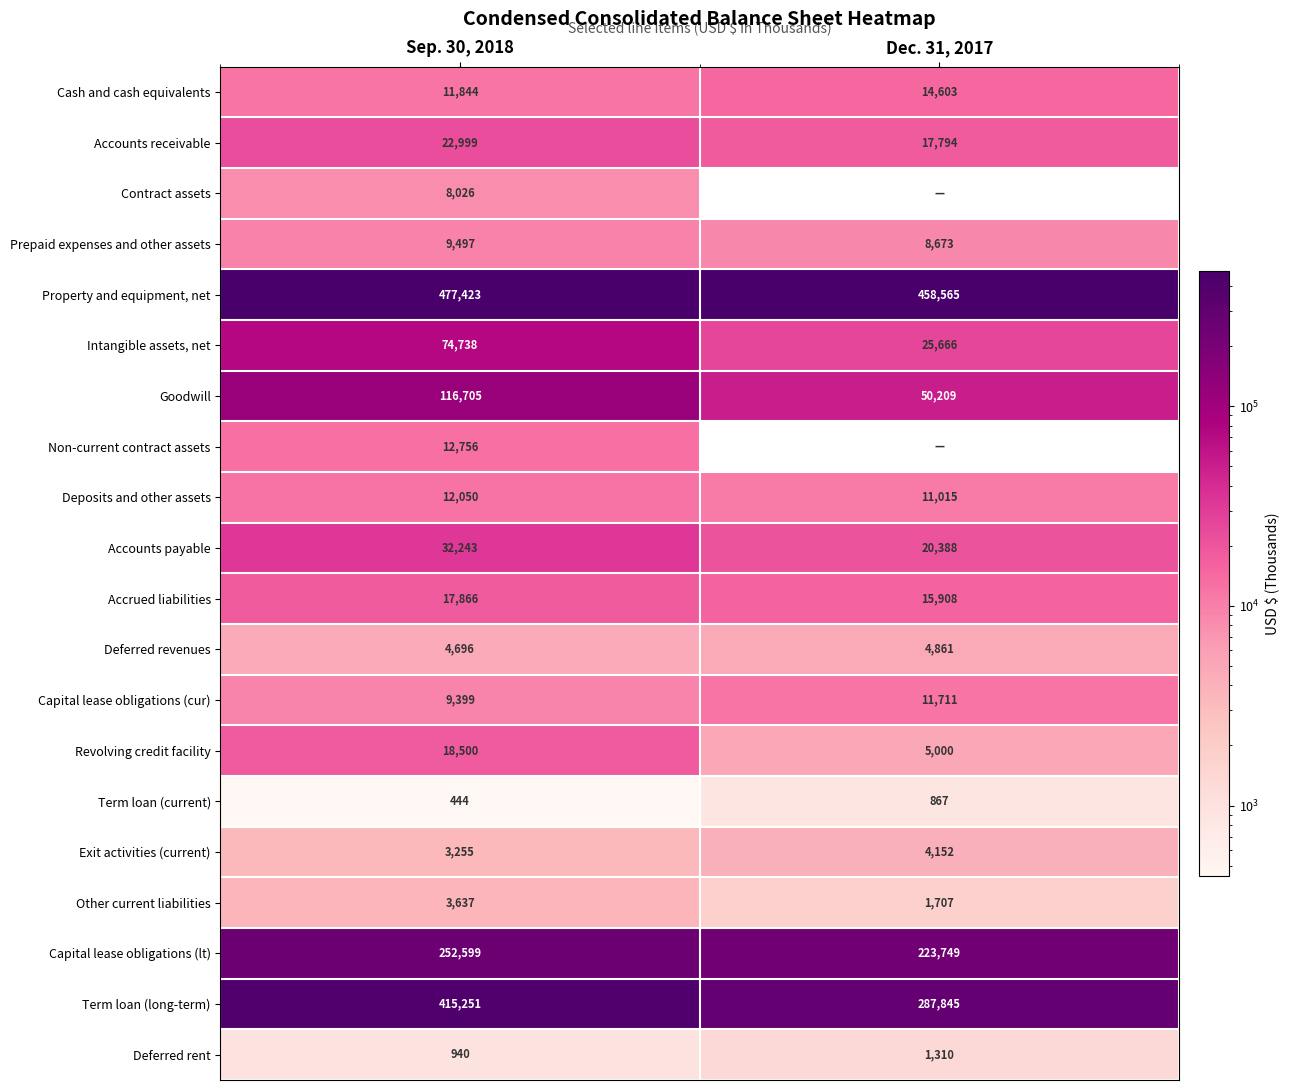

Rank the series at Sep. 30, 2018 from highest to lowest value.

Property and equipment, net, Term loan (long-term), Capital lease obligations (lt), Goodwill, Intangible assets, net, Accounts payable, Accounts receivable, Revolving credit facility, Accrued liabilities, Non-current contract assets, Deposits and other assets, Cash and cash equivalents, Prepaid expenses and other assets, Capital lease obligations (cur), Contract assets, Deferred revenues, Other current liabilities, Exit activities (current), Deferred rent, Term loan (current)